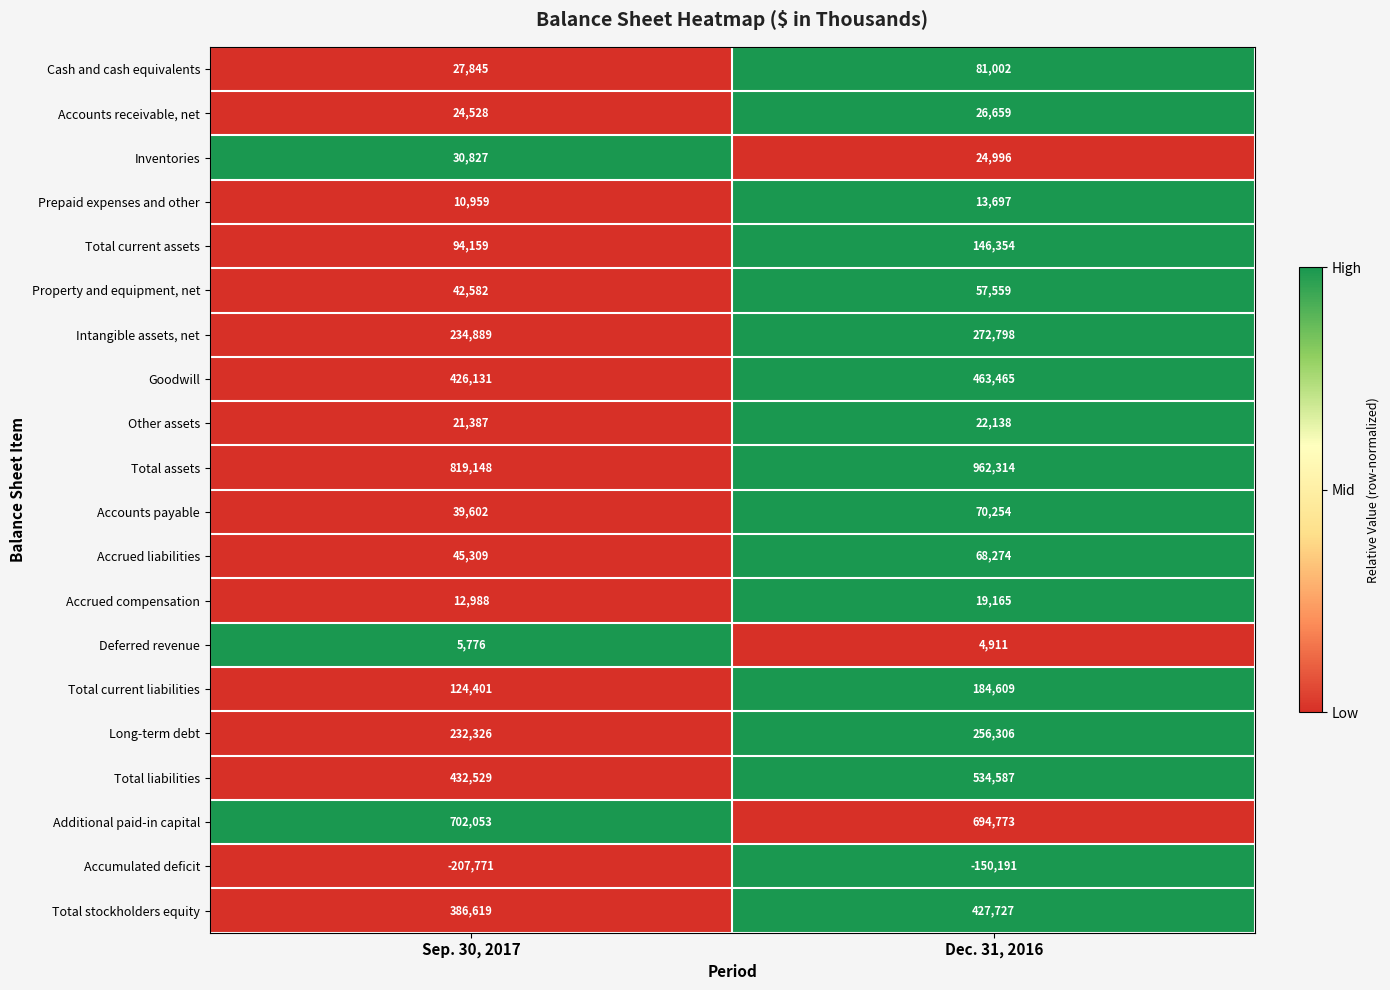

Read the Property and equipment, net value at Sep. 30, 2017.

42582